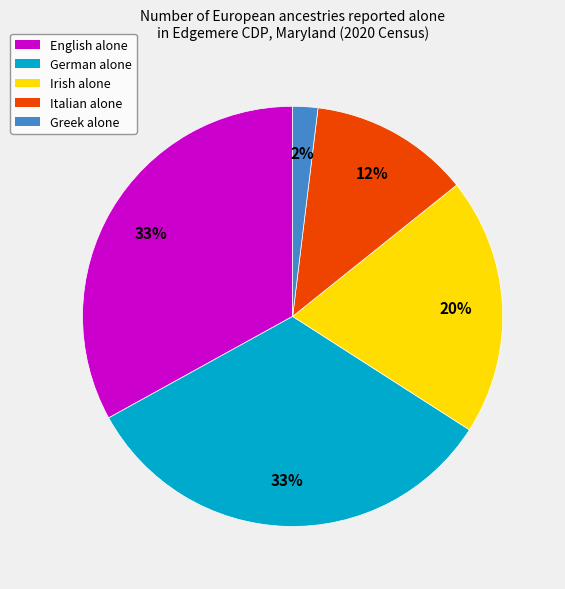

What percentage is the German alone slice, to the nearest percent?

33%